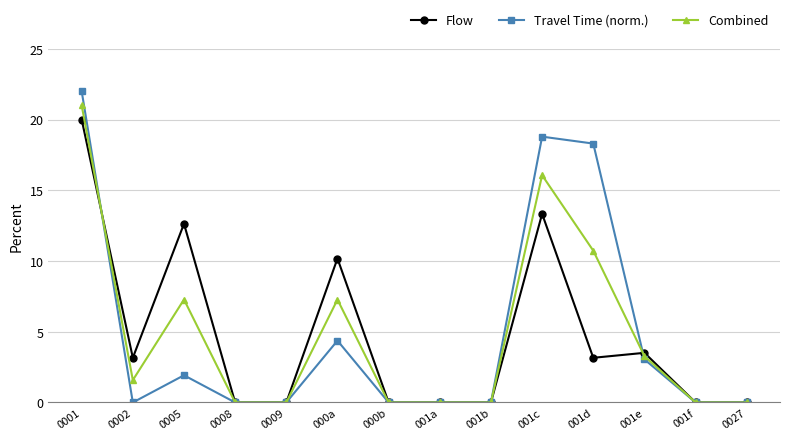

What is the total value across all series at 001c?

48.2